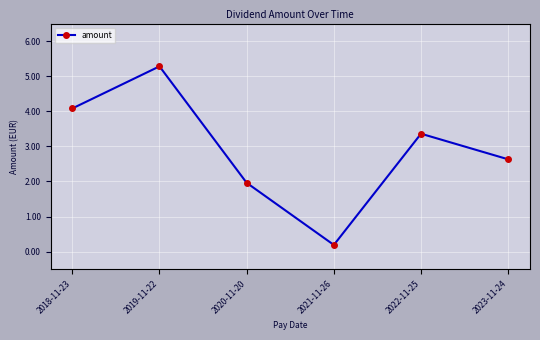

What position from the left is 2023-11-24?

6